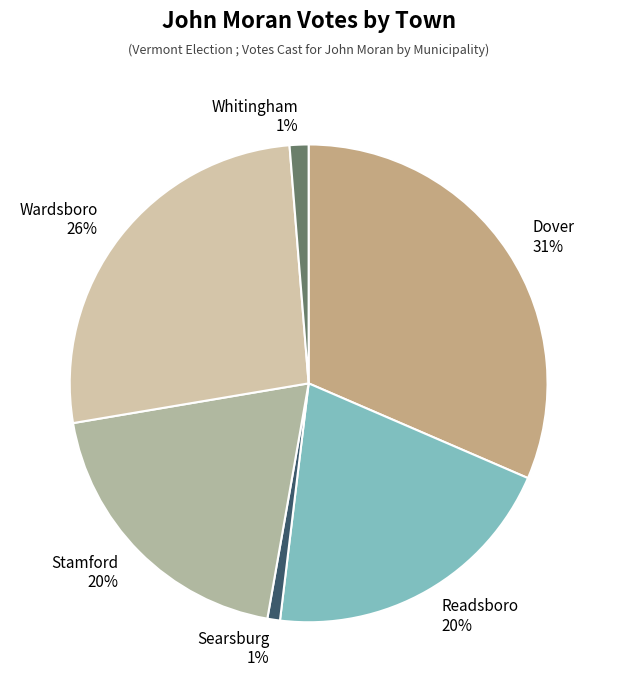

How many slices are in this pie chart?

6